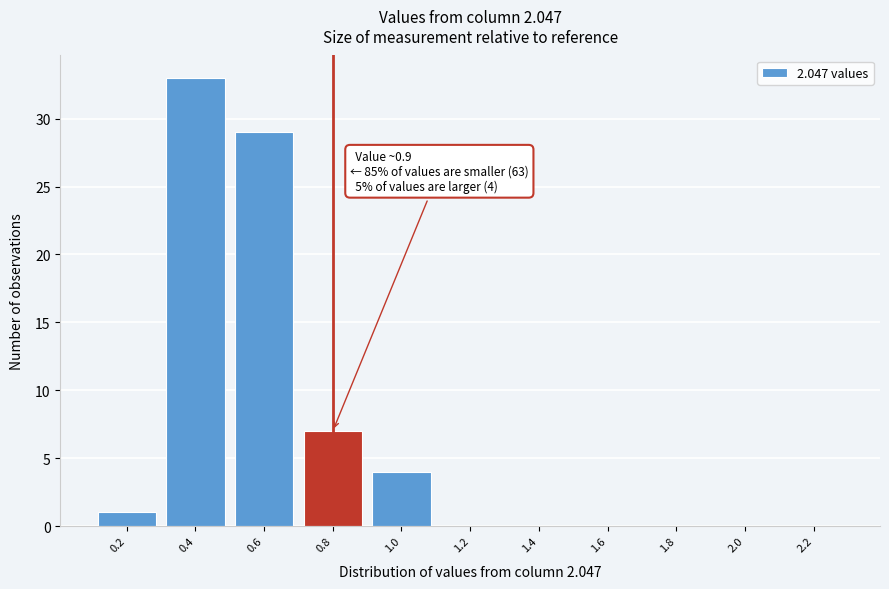

Reading left to right, what are all the values shown in this chart?

0.2=1	0.4=33	0.6=29	0.8=7	1.0=4	1.2=0	1.4=0	1.6=0	1.8=0	2.0=0	2.2=0